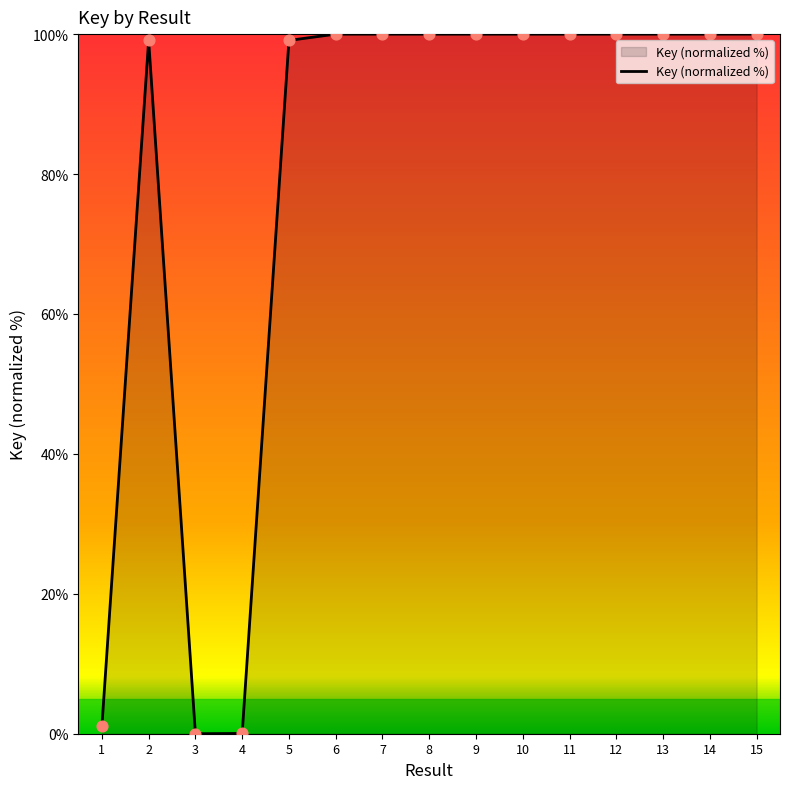

Approximately how many times larger is the value at 8 compared to 10?

1.0